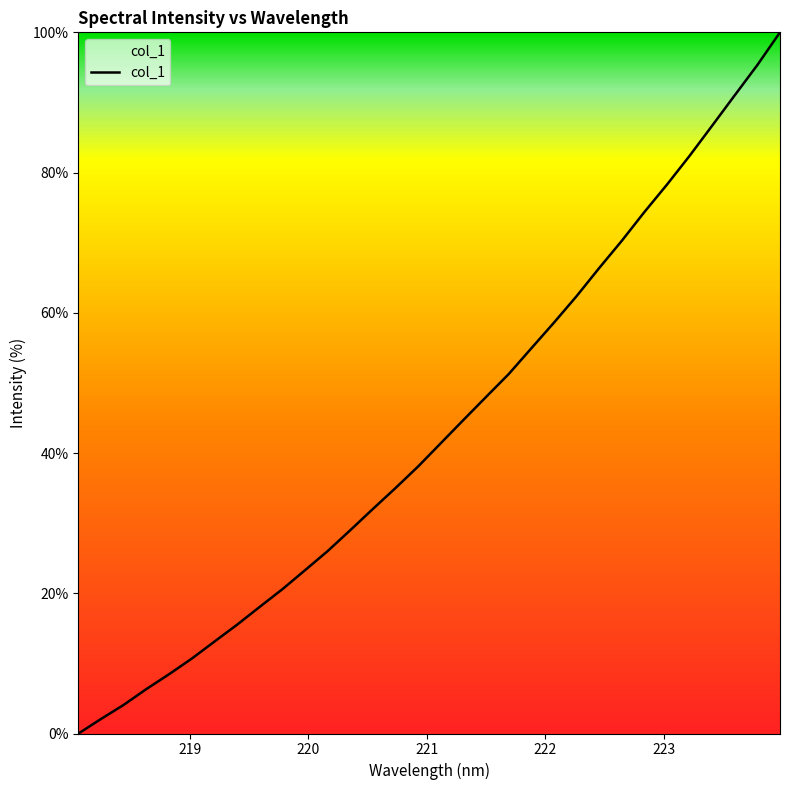

Reading left to right, list all the values displayed in this chart.

0.0	2.1	4.1	6.3	8.5	10.7	13.1	15.5	18.1	20.6	23.3	26.0	29.0	32.0	35.0	38.1	41.4	44.7	48.0	51.3	54.9	58.6	62.4	66.4	70.3	74.4	78.3	82.4	86.7	91.0	95.3	100.0